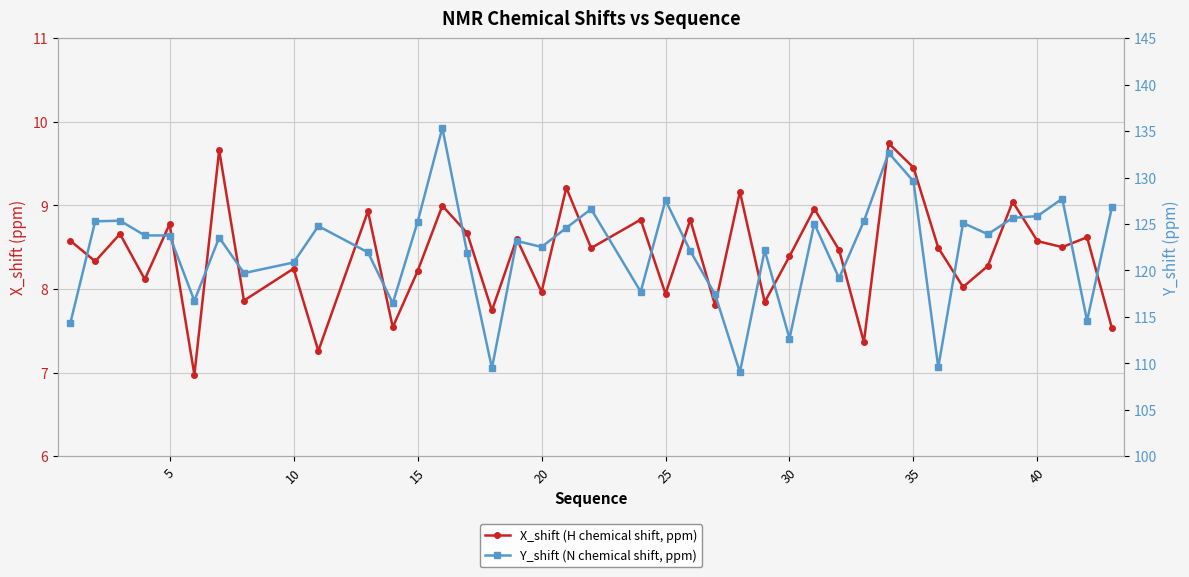

Reading right to left, transcribe all the data shown in this chart.

X_shift (H chemical shift, ppm): 7.5	8.6	8.5	8.6	9.0	8.3	8.0	8.5	9.5	9.7	7.4	8.5	9.0	8.4	7.8	9.2	7.8	8.8	7.9	8.8	8.5	9.2	8.0	8.6	7.7	8.7	9.0	8.2	7.5	8.9	7.3	8.2	7.9	9.7	7.0	8.8	8.1	8.7	8.3	8.6
Y_shift (N chemical shift, ppm): 126.8	114.6	127.7	125.8	125.7	123.9	125.1	109.6	129.6	132.7	125.3	119.2	125.0	112.7	122.2	109.0	117.4	122.1	127.6	117.7	126.6	124.6	122.5	123.2	109.5	121.9	135.3	125.2	116.5	121.9	124.8	120.9	119.7	123.5	116.7	123.8	123.8	125.4	125.3	114.3